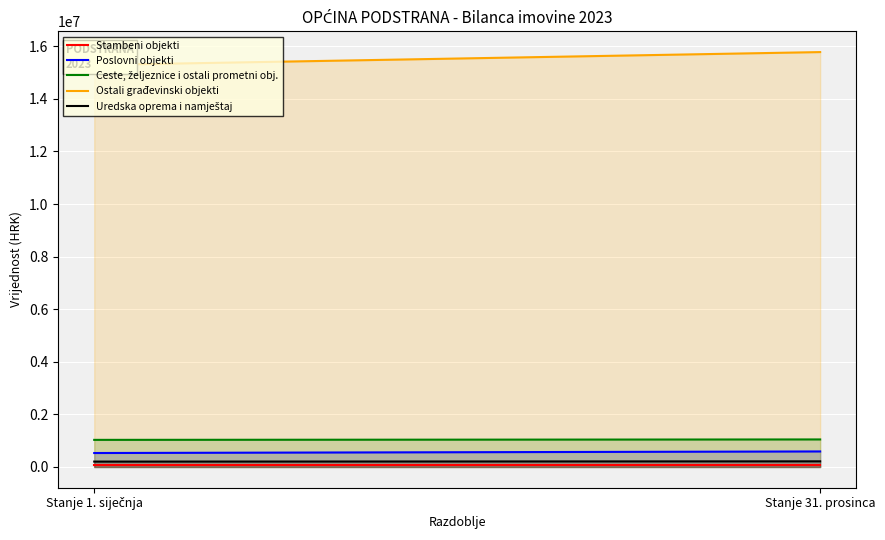

What is the sum of all Ceste, željeznice i ostali prometni obj. values?

2078467.2